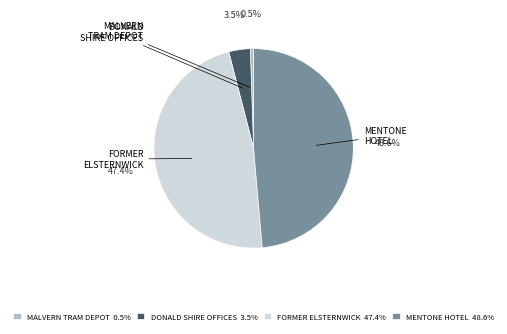

To the nearest percent, what is the average slice percentage?

25%